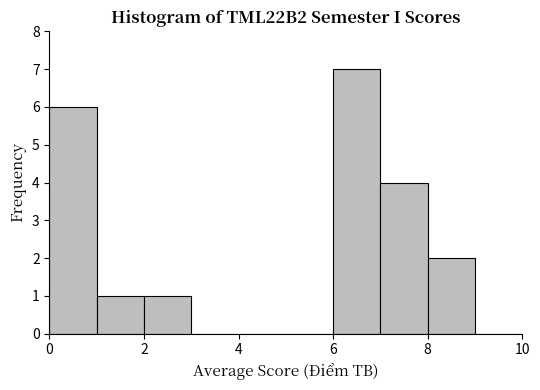

Reading left to right, list every bar in this chart as the range it spans on the x-axis followed by its height. The values are not printed on the chart, so give them approximately, as read against the axis.

0 to 1: 6
1 to 2: 1
2 to 3: 1
3 to 4: 0
4 to 5: 0
5 to 6: 0
6 to 7: 7
7 to 8: 4
8 to 9: 2
9 to 10: 0